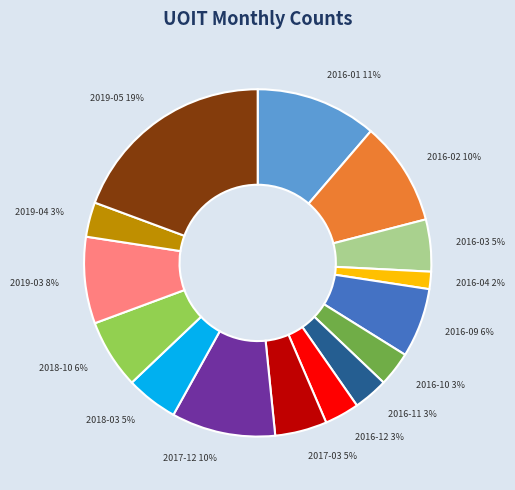

How many slices are in this pie chart?

15